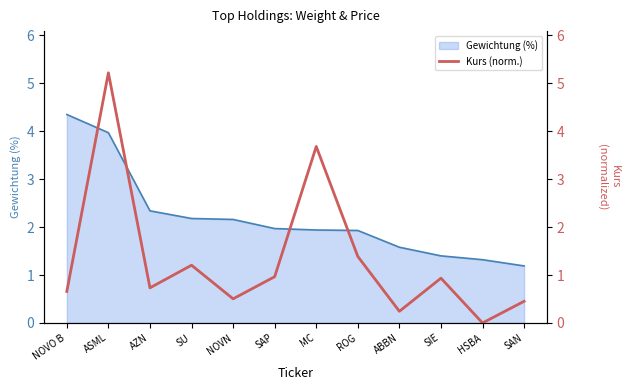

What is the minimum value for Gewichtung (%)?

1.2